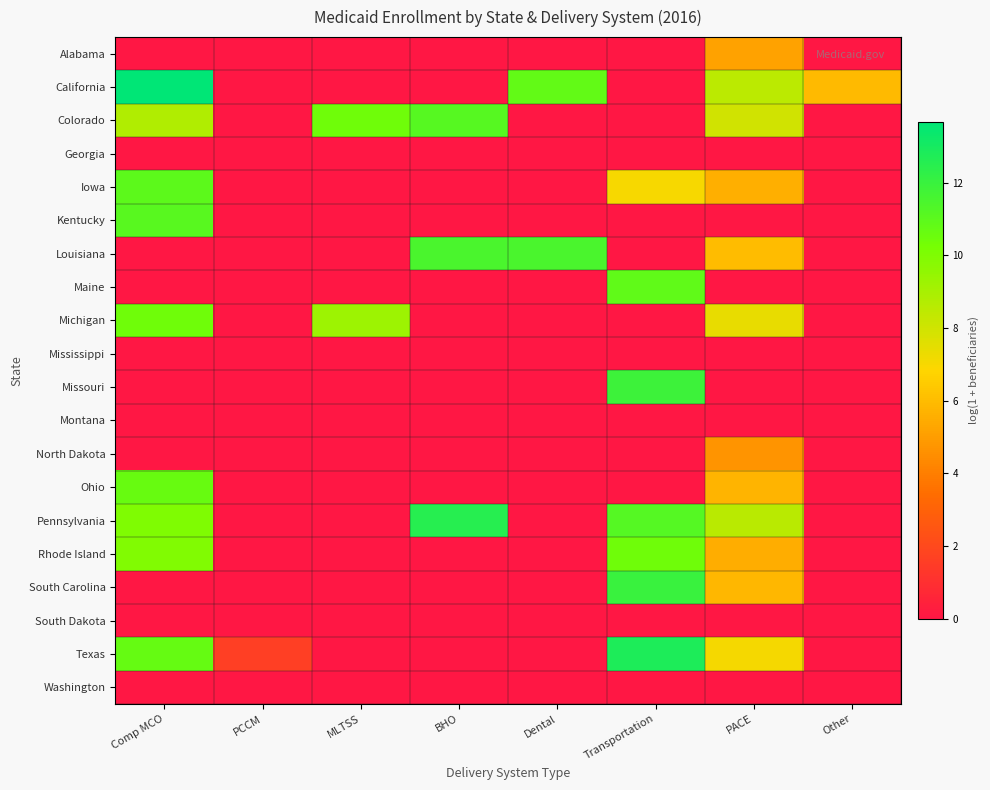

Reading left to right, transcribe all the data shown in this chart.

Alabama: Comp MCO=0.0	PCCM=0.0	MLTSS=0.0	BHO=0.0	Dental=0.0	Transportation=0.0	PACE=5.1	Other=0.0
California: Comp MCO=13.7	PCCM=0.0	MLTSS=0.0	BHO=0.0	Dental=10.8	Transportation=0.0	PACE=8.5	Other=6.0
Colorado: Comp MCO=8.8	PCCM=0.0	MLTSS=10.4	BHO=11.1	Dental=0.0	Transportation=0.0	PACE=8.0	Other=0.0
Georgia: Comp MCO=0.0	PCCM=0.0	MLTSS=0.0	BHO=0.0	Dental=0.0	Transportation=0.0	PACE=0.0	Other=0.0
Iowa: Comp MCO=11.0	PCCM=0.0	MLTSS=0.0	BHO=0.0	Dental=0.0	Transportation=7.0	PACE=5.6	Other=0.0
Kentucky: Comp MCO=11.1	PCCM=0.0	MLTSS=0.0	BHO=0.0	Dental=0.0	Transportation=0.0	PACE=0.0	Other=0.0
Louisiana: Comp MCO=0.0	PCCM=0.0	MLTSS=0.0	BHO=11.5	Dental=11.5	Transportation=0.0	PACE=6.0	Other=0.0
Maine: Comp MCO=0.0	PCCM=0.0	MLTSS=0.0	BHO=0.0	Dental=0.0	Transportation=10.9	PACE=0.0	Other=0.0
Michigan: Comp MCO=10.4	PCCM=0.0	MLTSS=9.3	BHO=0.0	Dental=0.0	Transportation=0.0	PACE=7.4	Other=0.0
Mississippi: Comp MCO=0.0	PCCM=0.0	MLTSS=0.0	BHO=0.0	Dental=0.0	Transportation=0.0	PACE=0.0	Other=0.0
Missouri: Comp MCO=0.0	PCCM=0.0	MLTSS=0.0	BHO=0.0	Dental=0.0	Transportation=11.9	PACE=0.0	Other=0.0
Montana: Comp MCO=0.0	PCCM=0.0	MLTSS=0.0	BHO=0.0	Dental=0.0	Transportation=0.0	PACE=0.0	Other=0.0
North Dakota: Comp MCO=0.0	PCCM=0.0	MLTSS=0.0	BHO=0.0	Dental=0.0	Transportation=0.0	PACE=4.7	Other=0.0
Ohio: Comp MCO=10.6	PCCM=0.0	MLTSS=0.0	BHO=0.0	Dental=0.0	Transportation=0.0	PACE=5.8	Other=0.0
Pennsylvania: Comp MCO=10.0	PCCM=0.0	MLTSS=0.0	BHO=12.5	Dental=0.0	Transportation=11.2	PACE=8.6	Other=0.0
Rhode Island: Comp MCO=10.0	PCCM=0.0	MLTSS=0.0	BHO=0.0	Dental=0.0	Transportation=10.4	PACE=5.5	Other=0.0
South Carolina: Comp MCO=0.0	PCCM=0.0	MLTSS=0.0	BHO=0.0	Dental=0.0	Transportation=12.0	PACE=5.8	Other=0.0
South Dakota: Comp MCO=0.0	PCCM=0.0	MLTSS=0.0	BHO=0.0	Dental=0.0	Transportation=0.0	PACE=0.0	Other=0.0
Texas: Comp MCO=10.7	PCCM=1.6	MLTSS=0.0	BHO=0.0	Dental=0.0	Transportation=12.8	PACE=7.1	Other=0.0
Washington: Comp MCO=0.0	PCCM=0.0	MLTSS=0.0	BHO=0.0	Dental=0.0	Transportation=0.0	PACE=0.0	Other=0.0